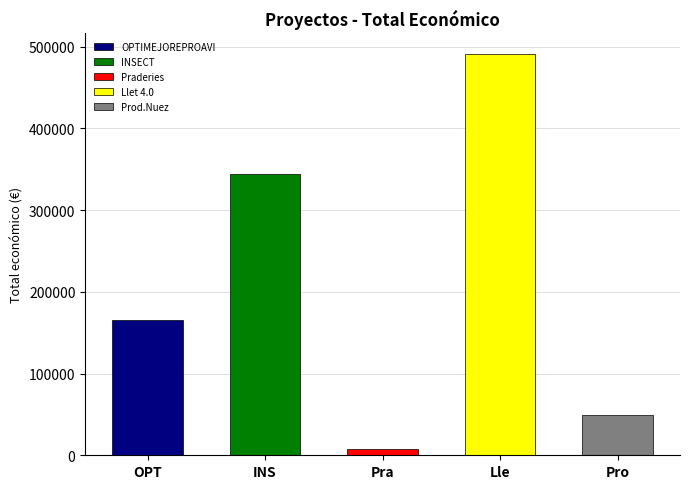

How many values are below 165000?

2